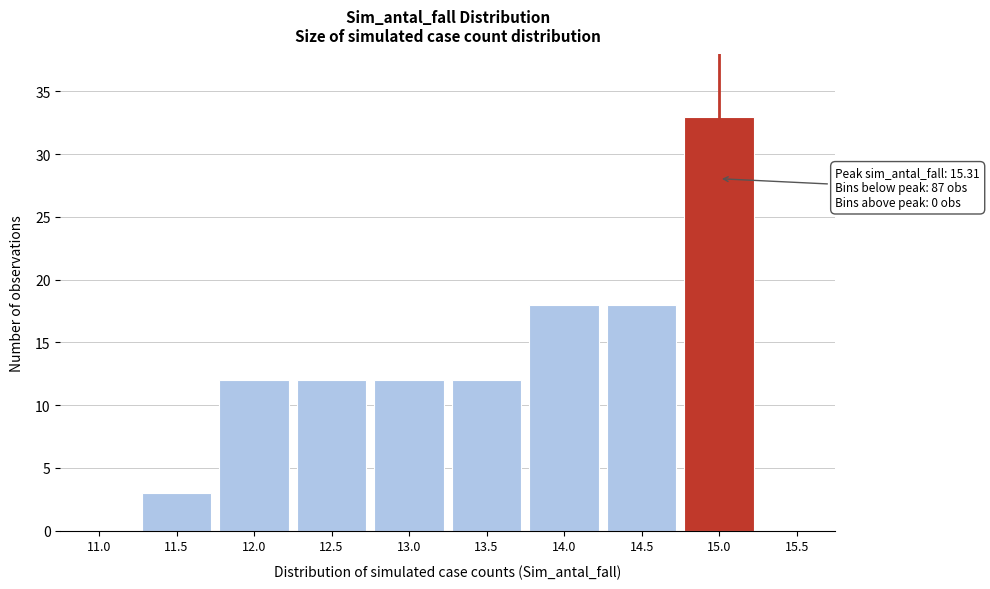

Reading left to right, extract all data points from this chart.

11.0=0	11.5=3	12.0=12	12.5=12	13.0=12	13.5=12	14.0=18	14.5=18	15.0=33	15.5=0